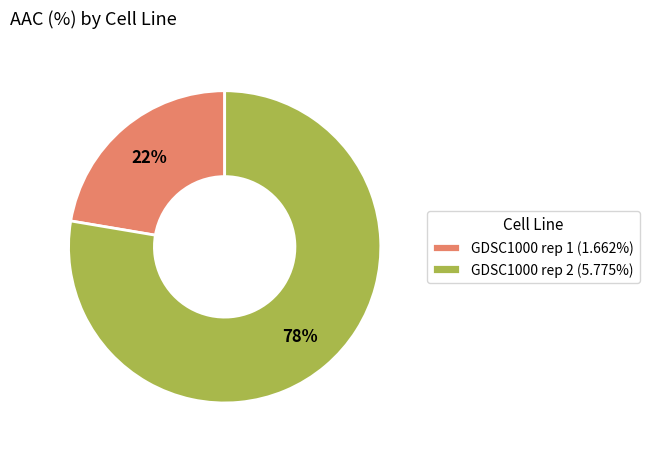

Combined, do GDSC1000 rep 1 (1.662%) and GDSC1000 rep 2 (5.775%) account for over 50%?

Yes